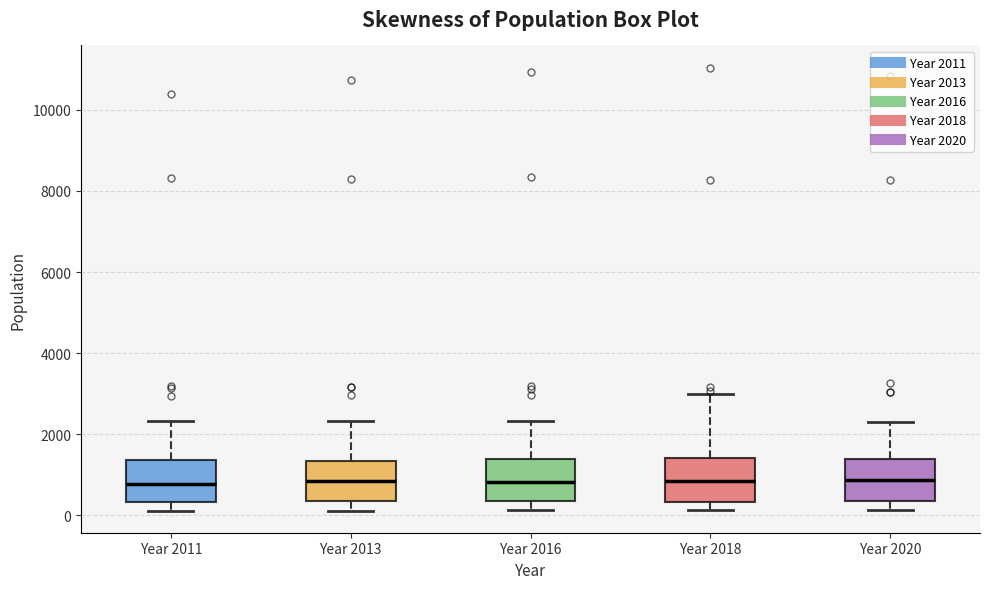

Where does the lower whisker of the box for Year 2011 end on the y-axis? The values are not printed on the chart, so give them approximately, as read against the axis.

200